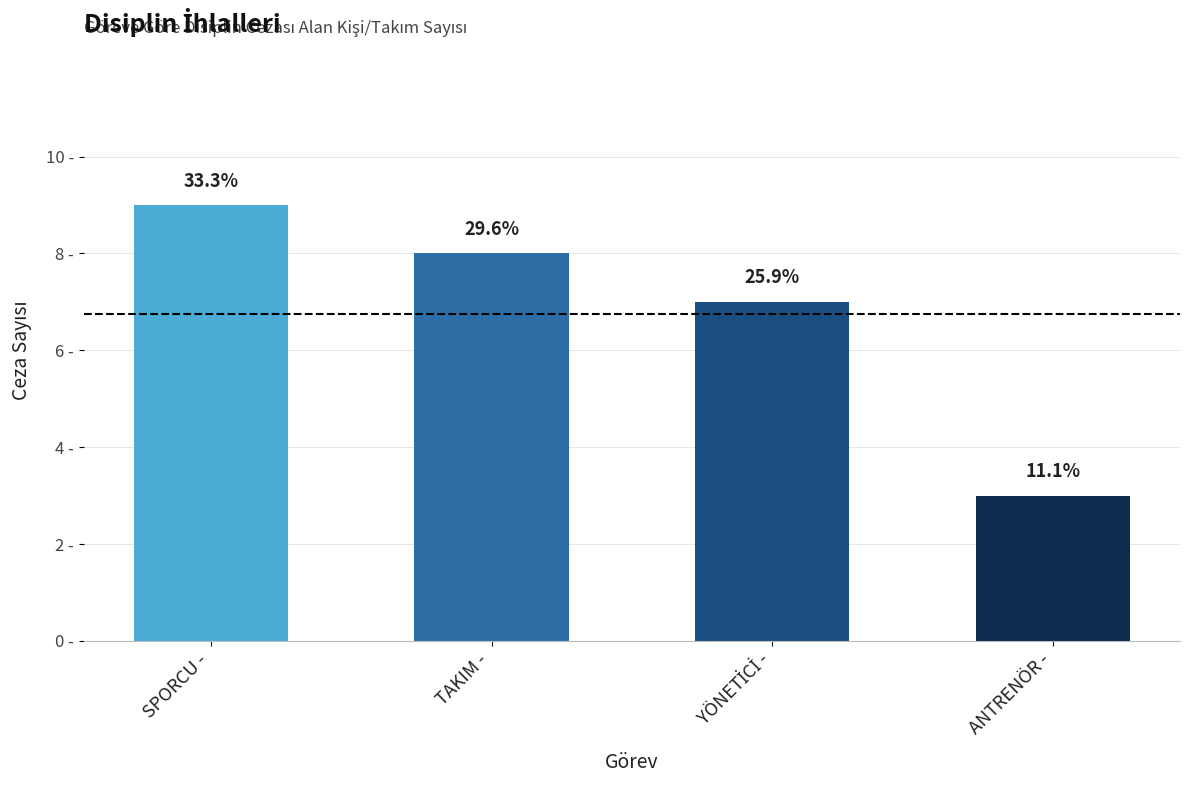

At which category does the chart reach its peak across all series?

SPORCU -